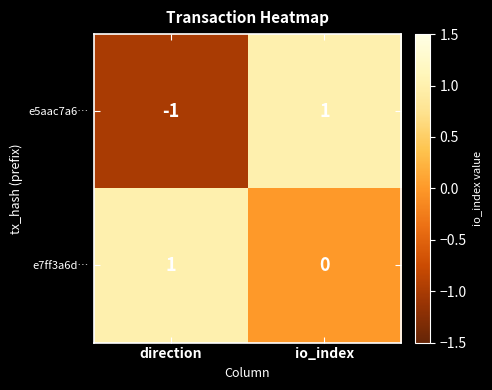

Reading left to right, extract all data points from this chart.

e5aac7a6…: direction=-1	io_index=1
e7ff3a6d…: direction=1	io_index=0